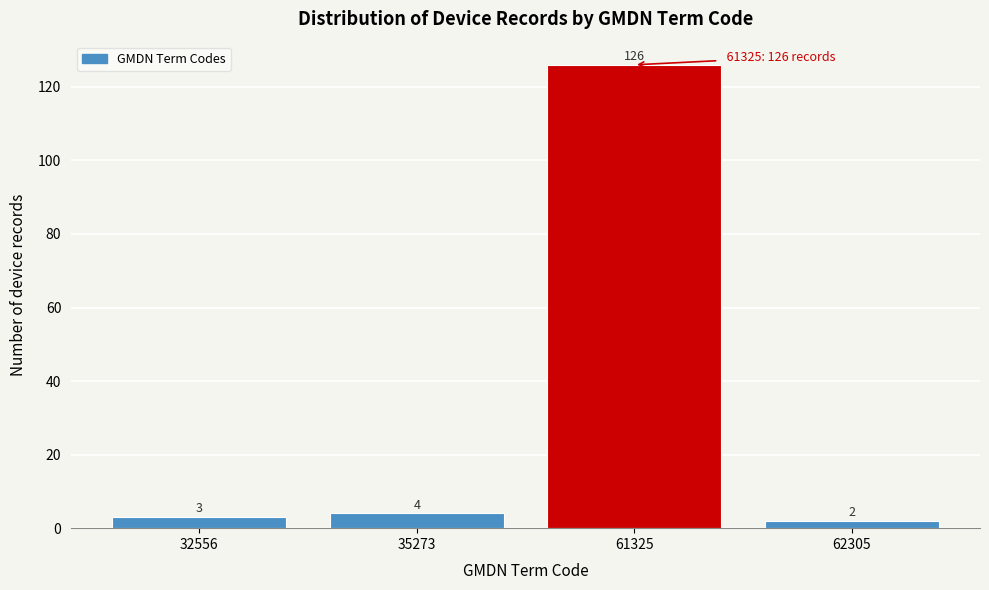

Reading left to right, what are all the values shown in this chart?

32556=3	35273=4	61325=126	62305=2